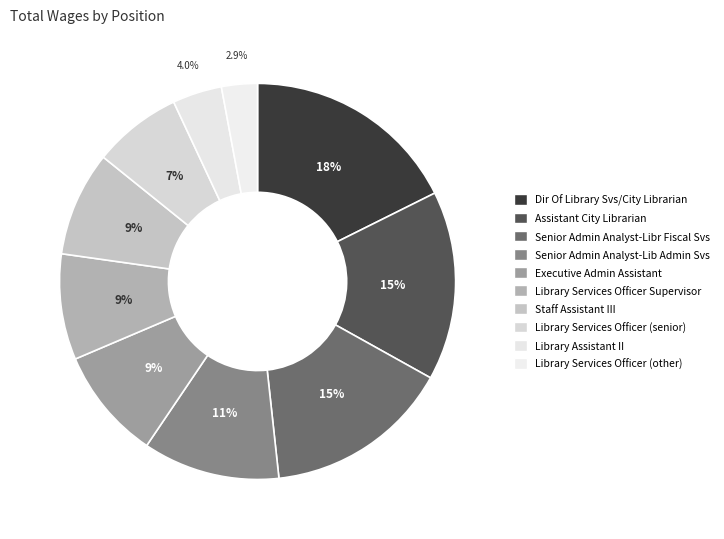

How many slices are in this pie chart?

10